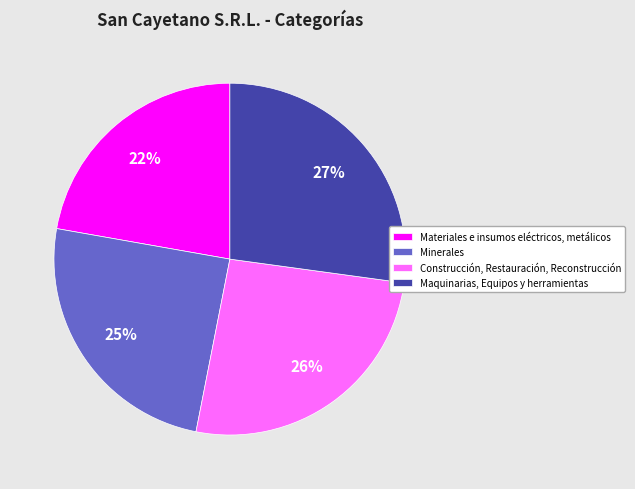

Approximately how many times larger is the value at Maquinarias, Equipos y herramientas compared to Materiales e insumos eléctricos, metálicos?

1.2